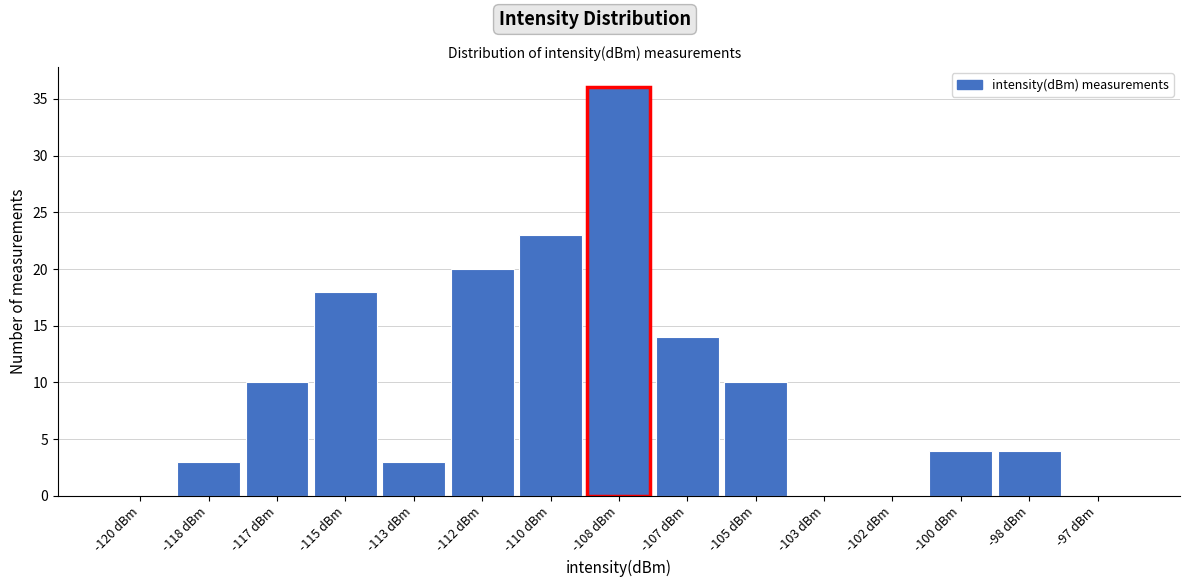

Reading left to right, extract all data points from this chart.

-120 dBm=0	-118 dBm=3	-117 dBm=10	-115 dBm=18	-113 dBm=3	-112 dBm=20	-110 dBm=23	-108 dBm=36	-107 dBm=14	-105 dBm=10	-103 dBm=0	-102 dBm=0	-100 dBm=4	-98 dBm=4	-97 dBm=0